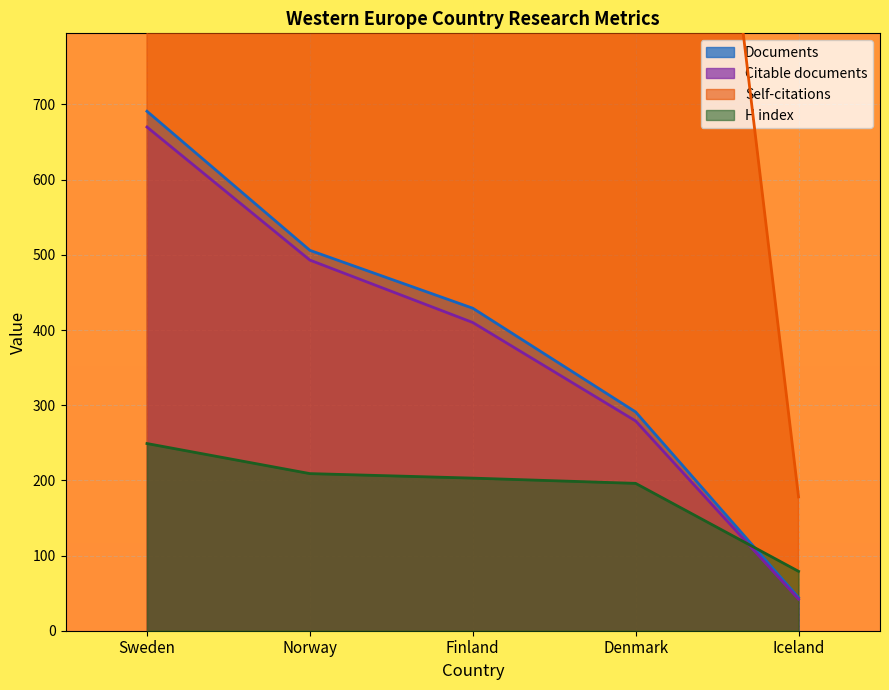

What is the label of the 2nd point from the left?

Norway